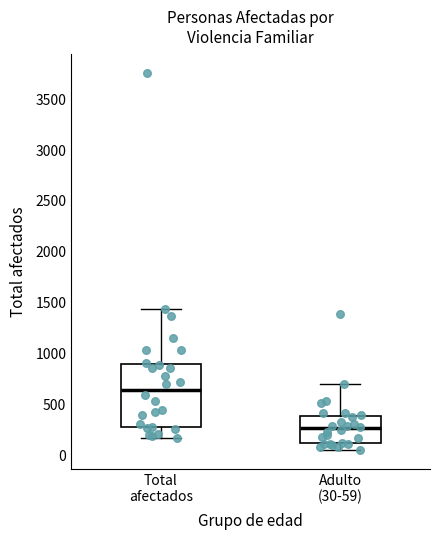

Which box's median line is the highest?

Total afectados